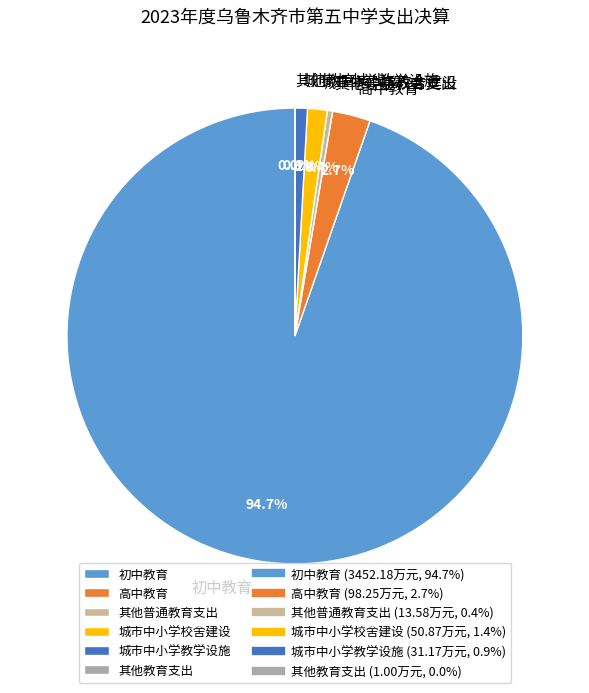

To the nearest percent, what is the combined percentage of 城市中小学校舍建设 and 其他普通教育支出?

2%